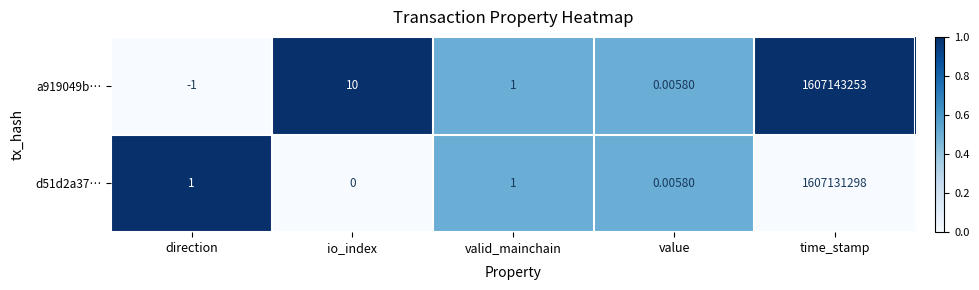

Which series has the largest total across all categories?

a919049b…